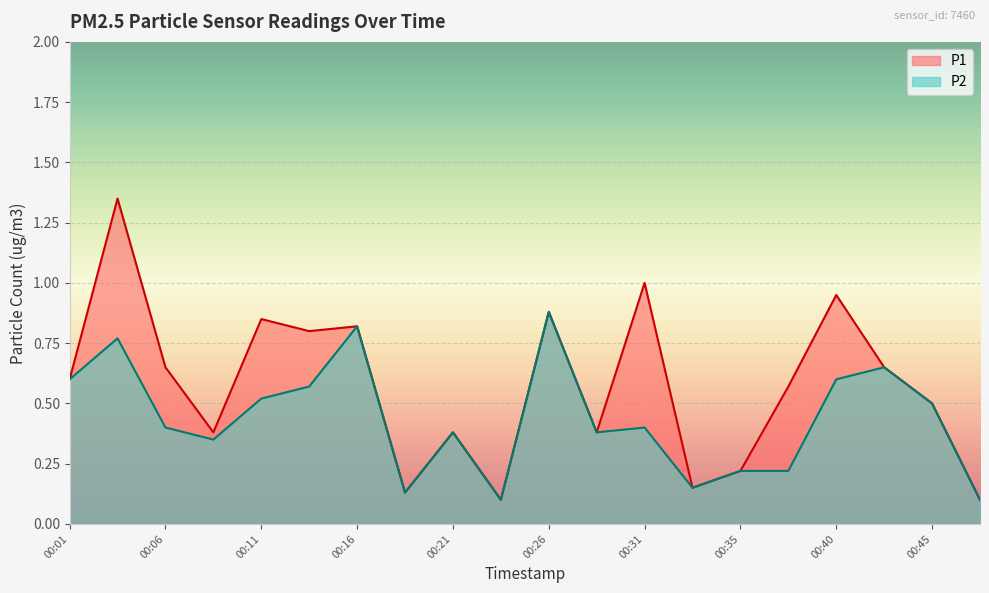

What is the total value across all series at 00:40?

1.5